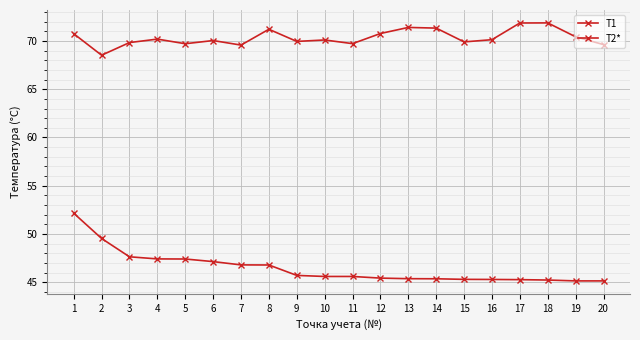

What is the sum of all T1 values?

1407.1